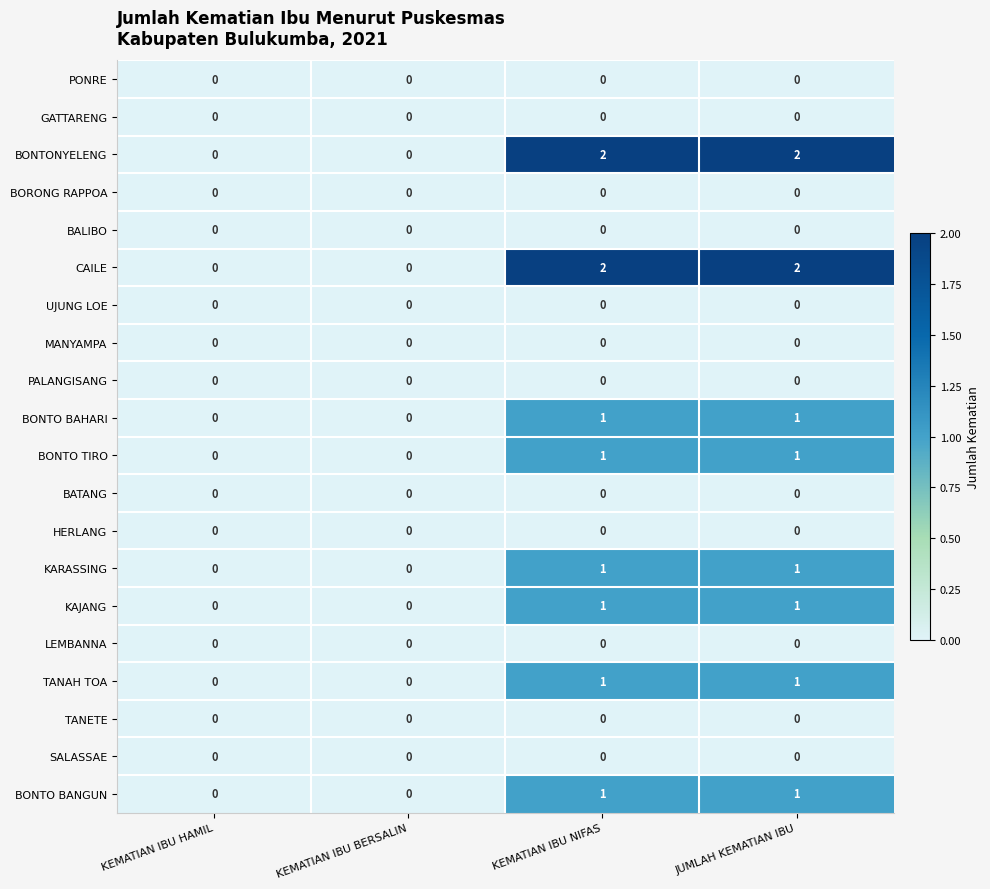

The value of KARASSING at JUMLAH KEMATIAN IBU is 1. True or false?

True